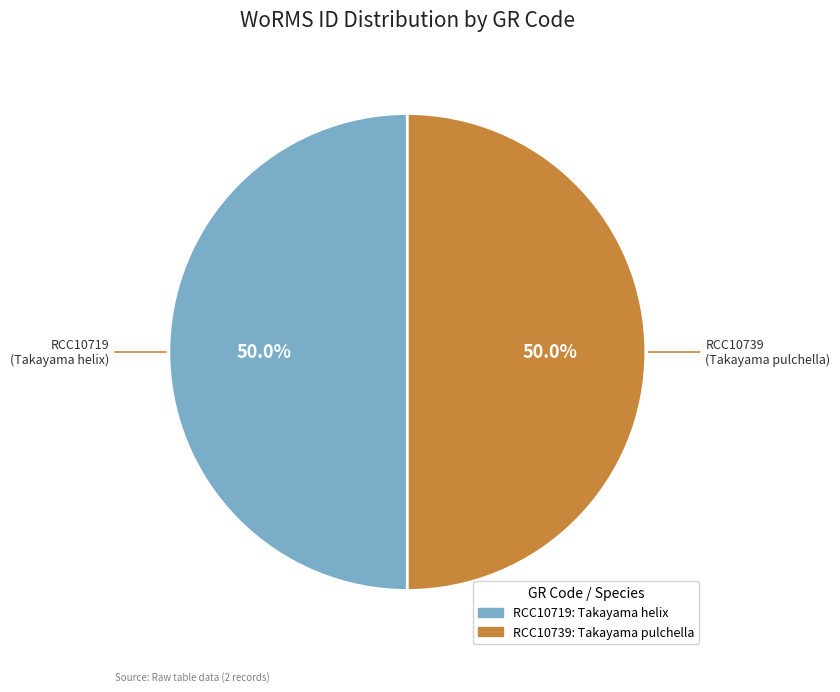

What is the ratio of the value at RCC10719 to the value at RCC10739?

1.0